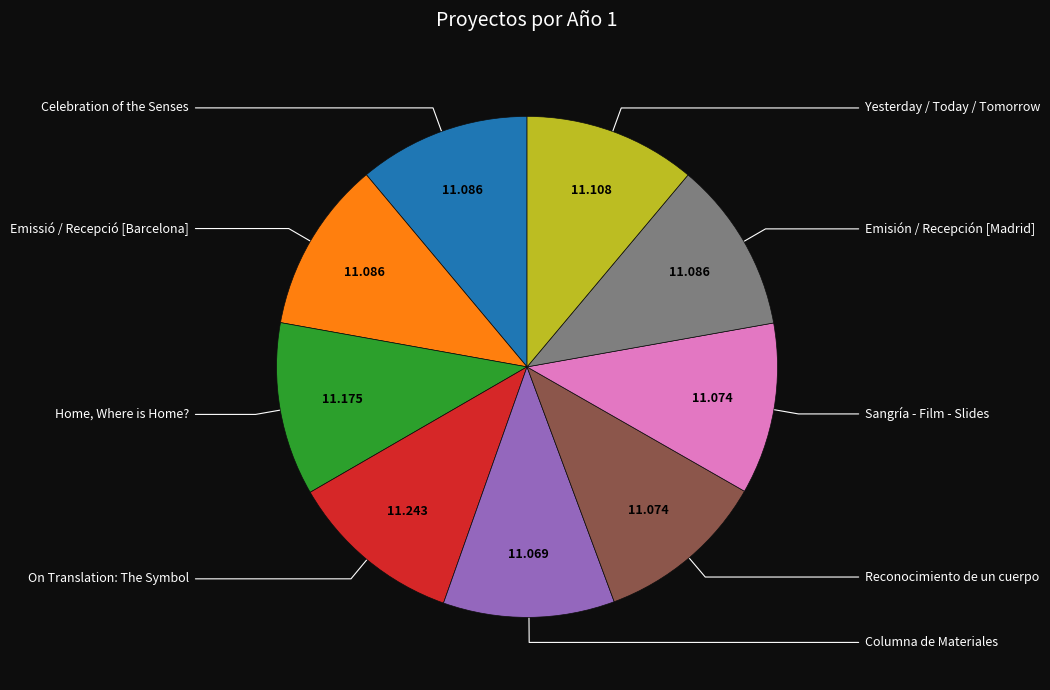

Is there any slice that represents more than half of the pie?

No